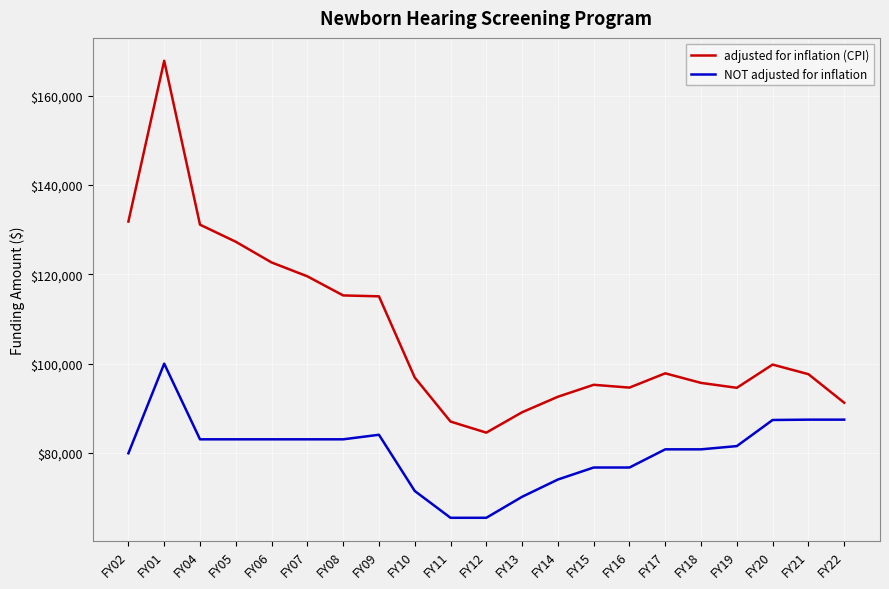

What is the spread (max minus min) of values at FY16?

17889